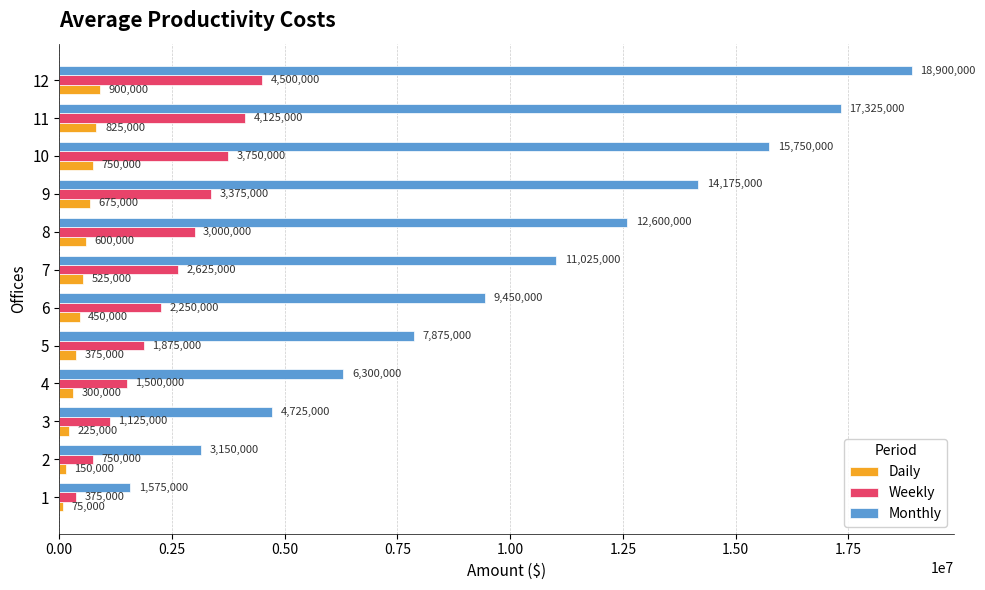

Rank the series by their maximum value, from lowest to highest.

Daily, Weekly, Monthly